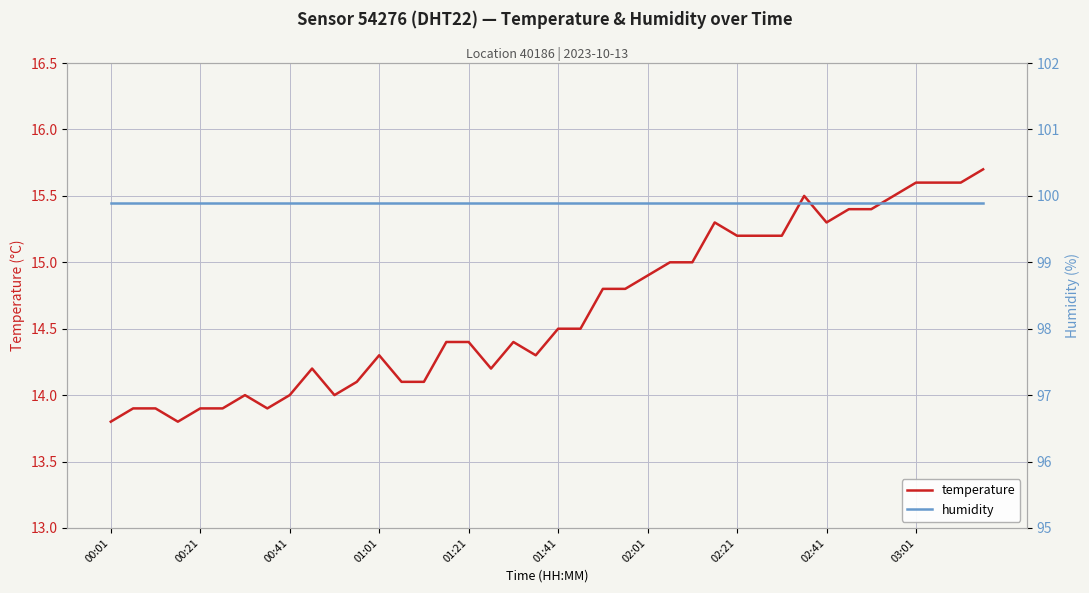

At which category is the sum across all series the highest?

39